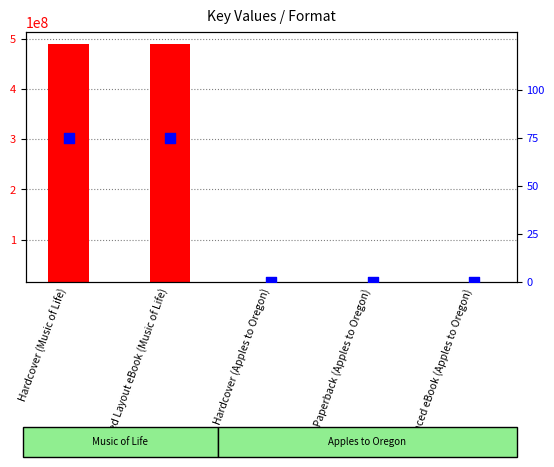

What are all the series names shown in the legend?

Key, percentile rank within the sample